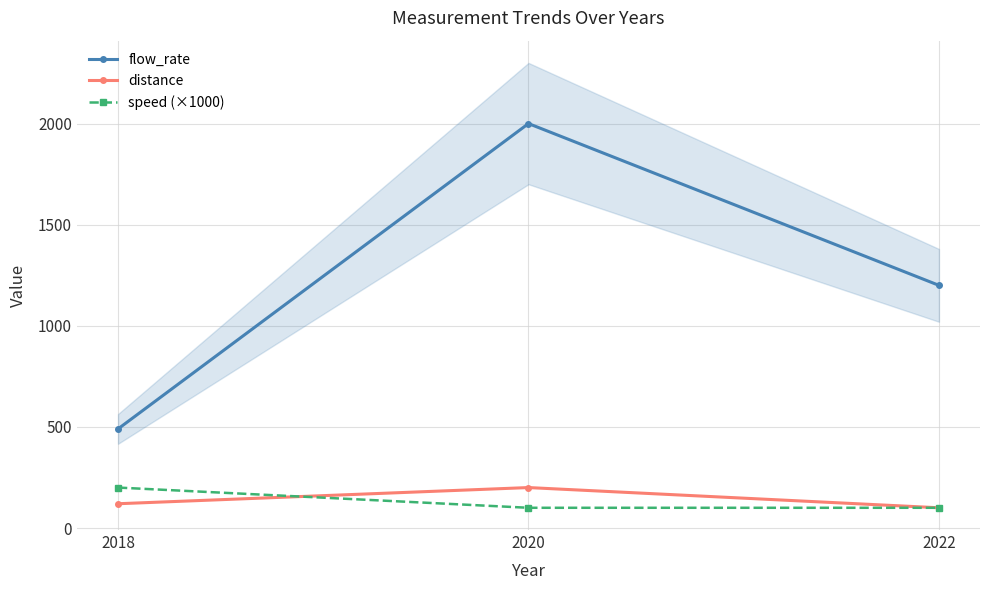

How many lines are shown in the chart?

3